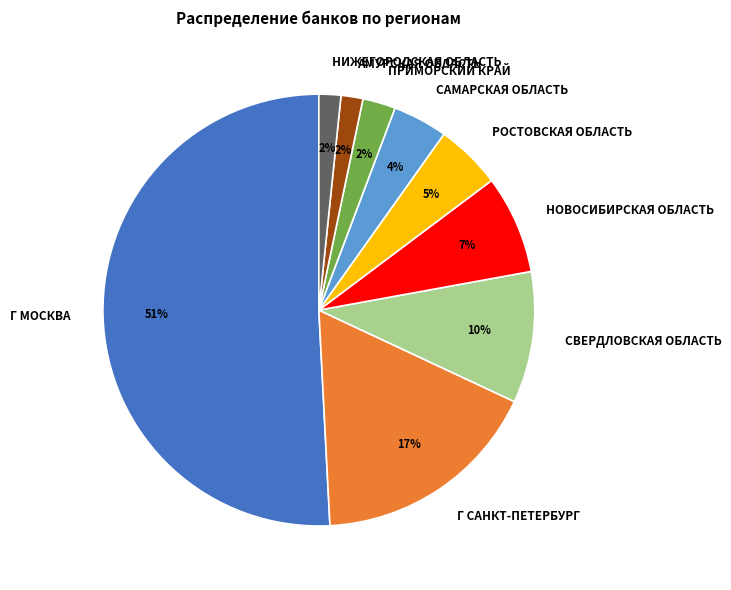

What is the ratio of the value at САМАРСКАЯ ОБЛАСТЬ to the value at РОСТОВСКАЯ ОБЛАСТЬ?

0.8